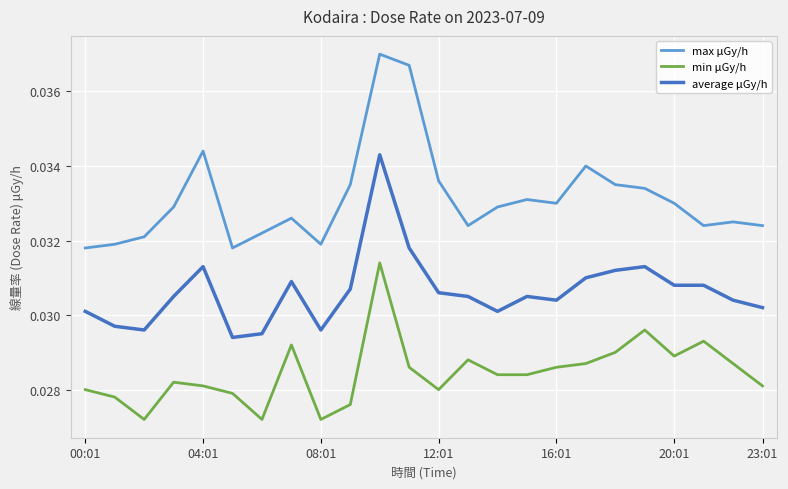

How many distinct data groups are displayed?

3